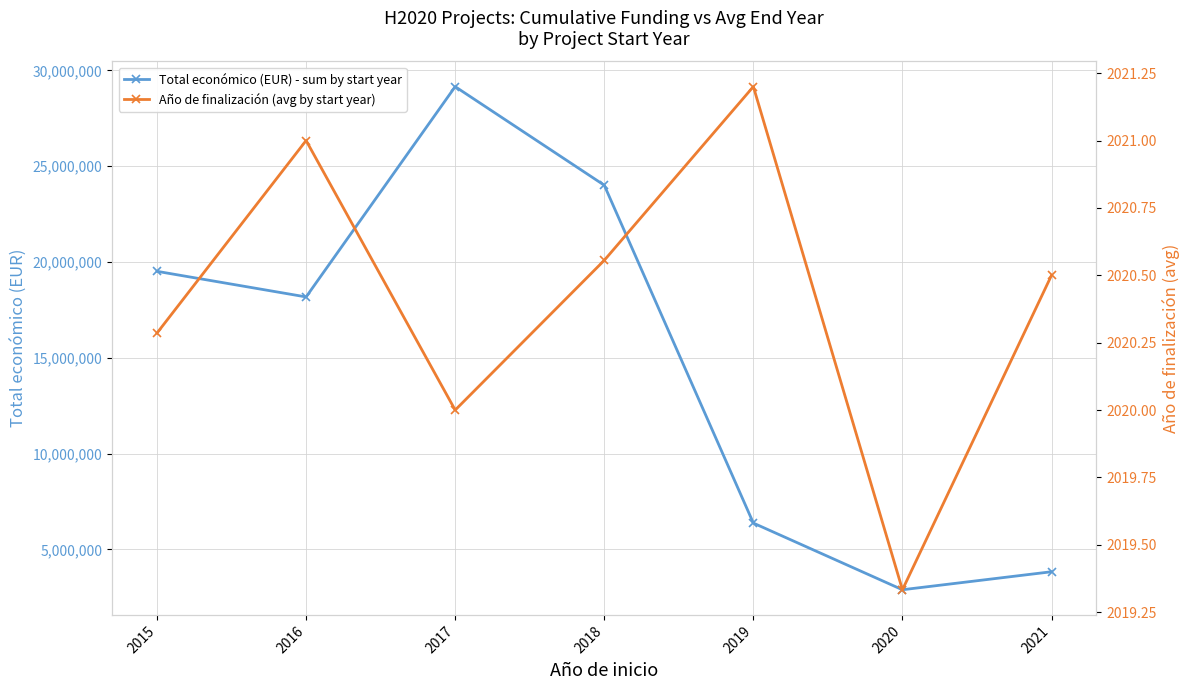

Reading right to left, what are all the values shown in this chart?

Total económico (EUR) - sum by start year: 2021=3833232.0	2020=2893380.0	2019=6373280.0	2018=24008524.0	2017=29155608.0	2016=18177717.0	2015=19514299.0
Año de finalización (avg by start year): 2021=2020.5	2020=2019.3	2019=2021.2	2018=2020.6	2017=2020.0	2016=2021.0	2015=2020.3